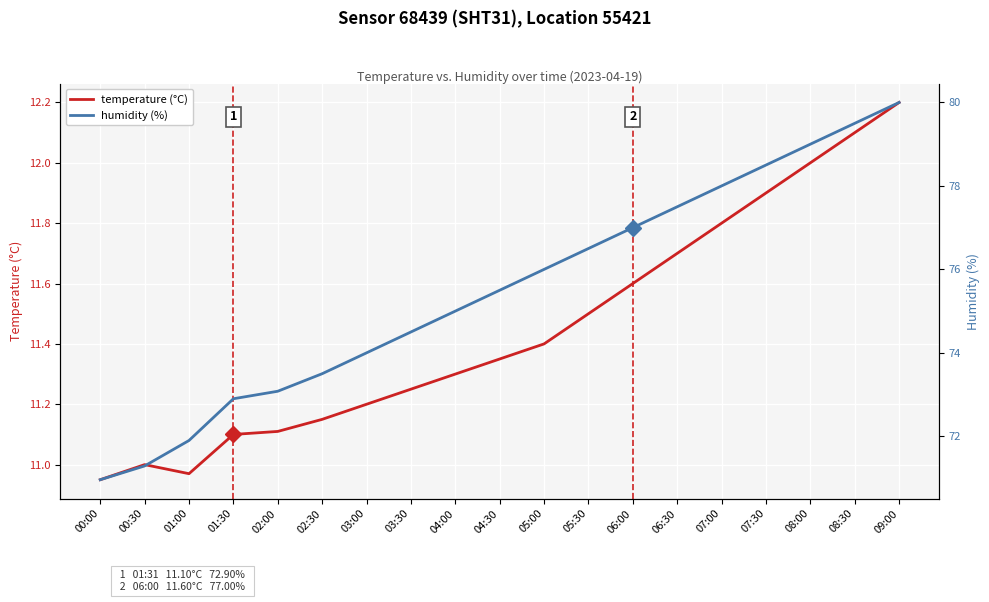

Reading right to left, transcribe all the data shown in this chart.

temperature (°C): 09:00=12.2	08:30=12.1	08:00=12.0	07:30=11.9	07:00=11.8	06:30=11.7	06:00=11.6	05:30=11.5	05:00=11.4	04:30=11.3	04:00=11.3	03:30=11.2	03:00=11.2	02:30=11.2	02:00=11.1	01:30=11.1	01:00=11.0	00:30=11.0	00:00=10.9
humidity (%): 09:00=80.0	08:30=79.5	08:00=79.0	07:30=78.5	07:00=78.0	06:30=77.5	06:00=77.0	05:30=76.5	05:00=76.0	04:30=75.5	04:00=75.0	03:30=74.5	03:00=74.0	02:30=73.5	02:00=73.1	01:30=72.9	01:00=71.9	00:30=71.3	00:00=71.0